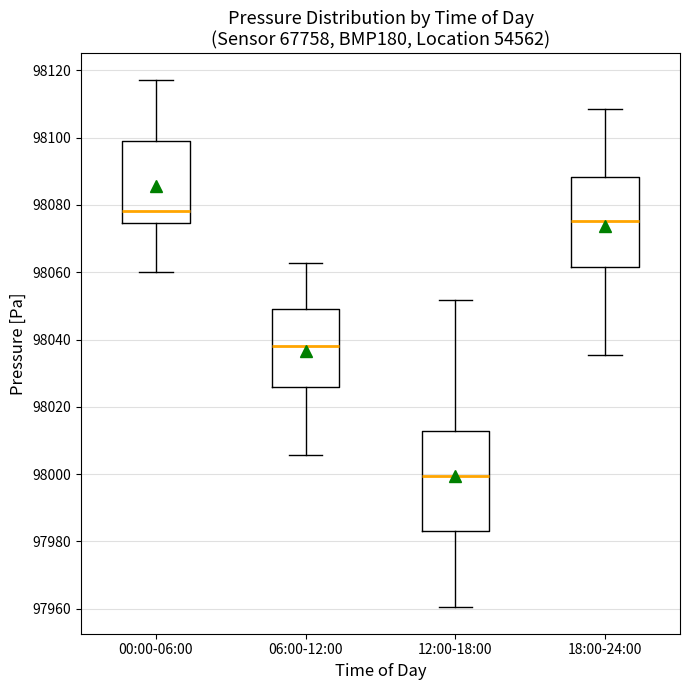

Which box is the tallest, from its lower edge to its upper edge?

12:00-18:00